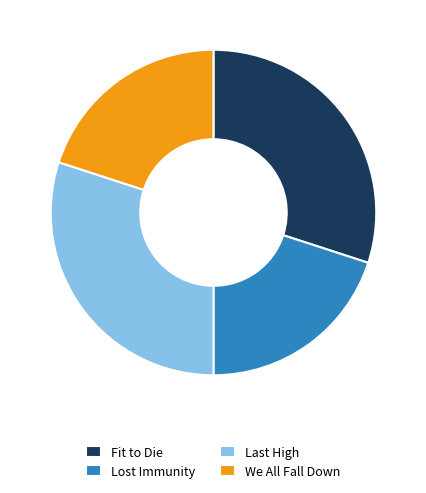

Does any single category account for the majority?

No